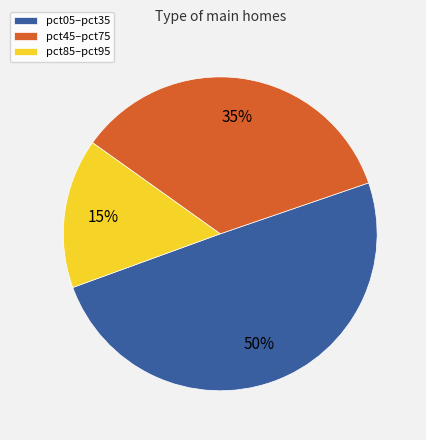

True or false: pct45–pct75 accounts for 35% of the total.

True